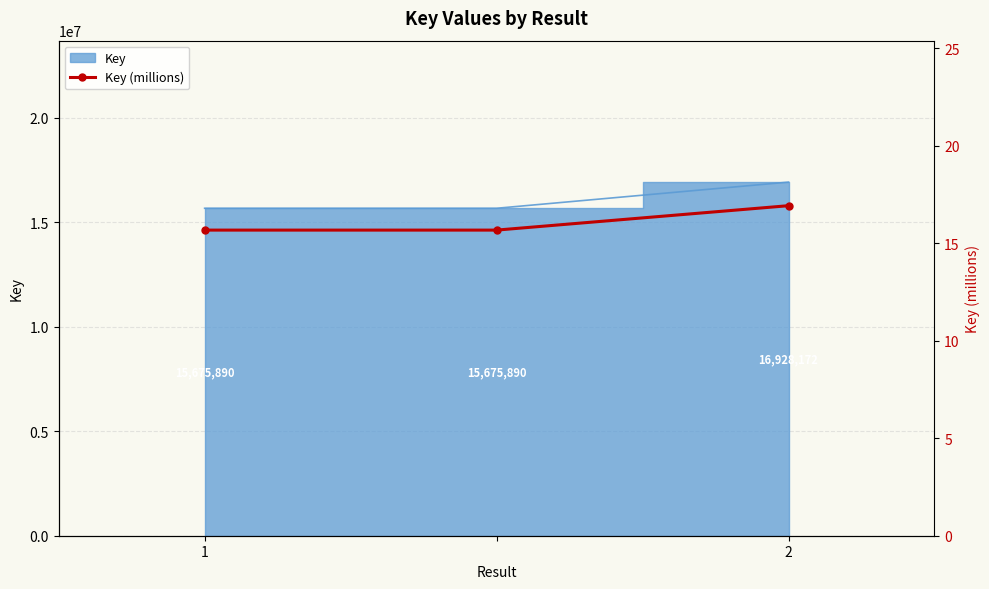

How many values are between 15 and 16?

2